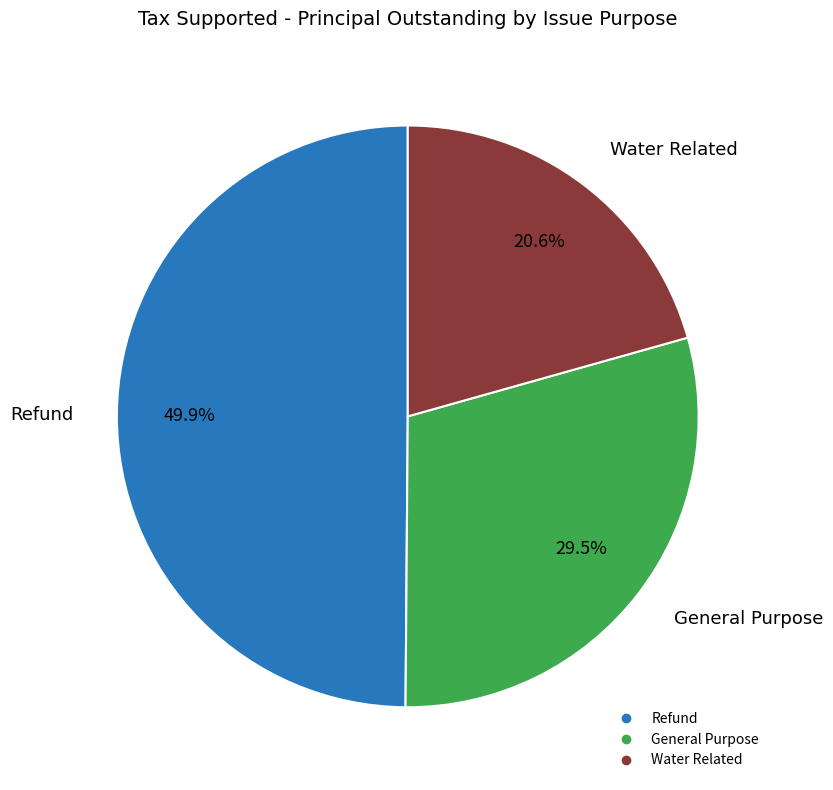

What percentage do Water Related and General Purpose together represent?

50.1%